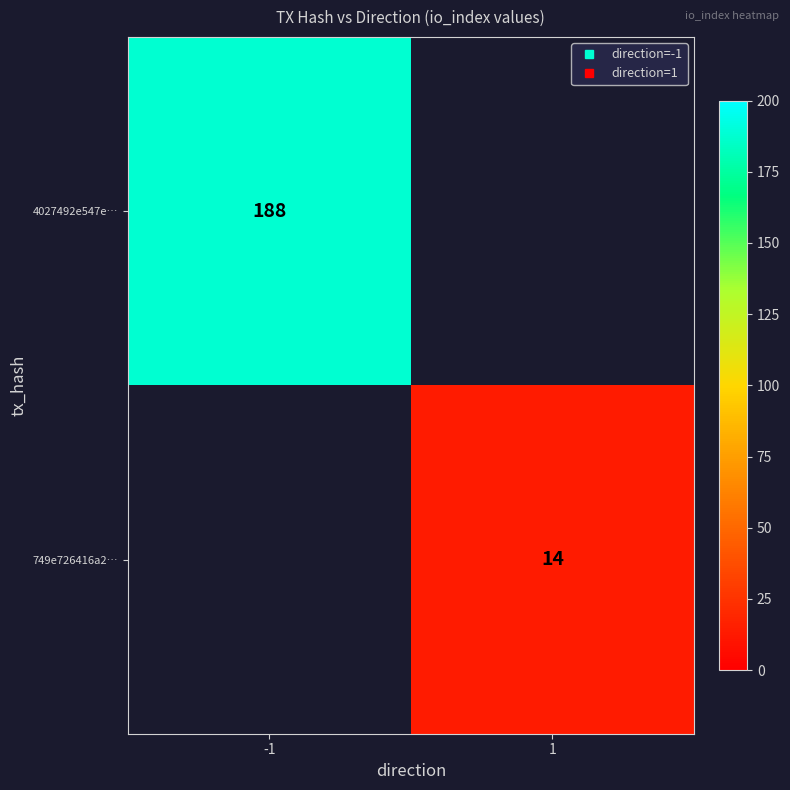

Is it true that 749e726416a2… equals 19.9 at 1?

False